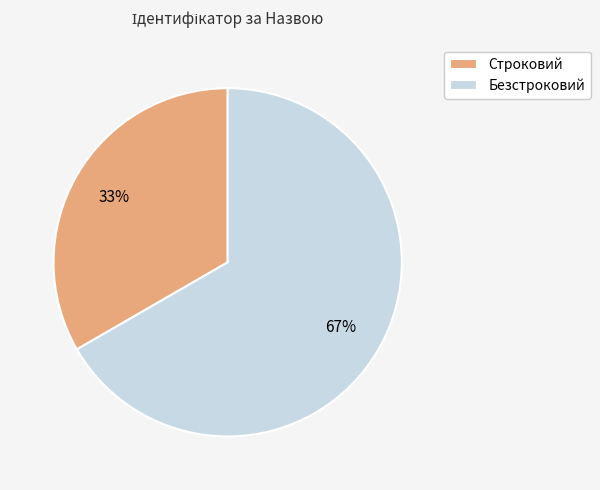

To the nearest percent, what portion does Строковий represent?

33%